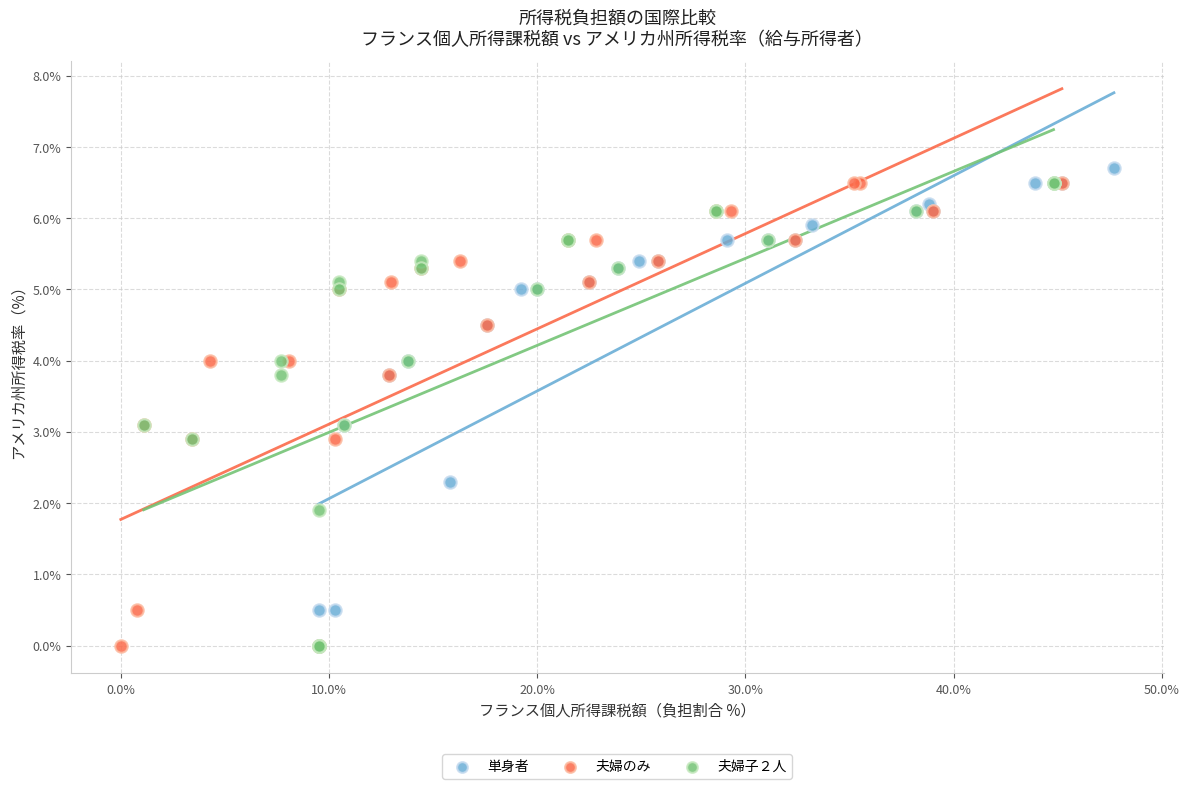

Which series has the largest Y range (max minus min)?

単身者